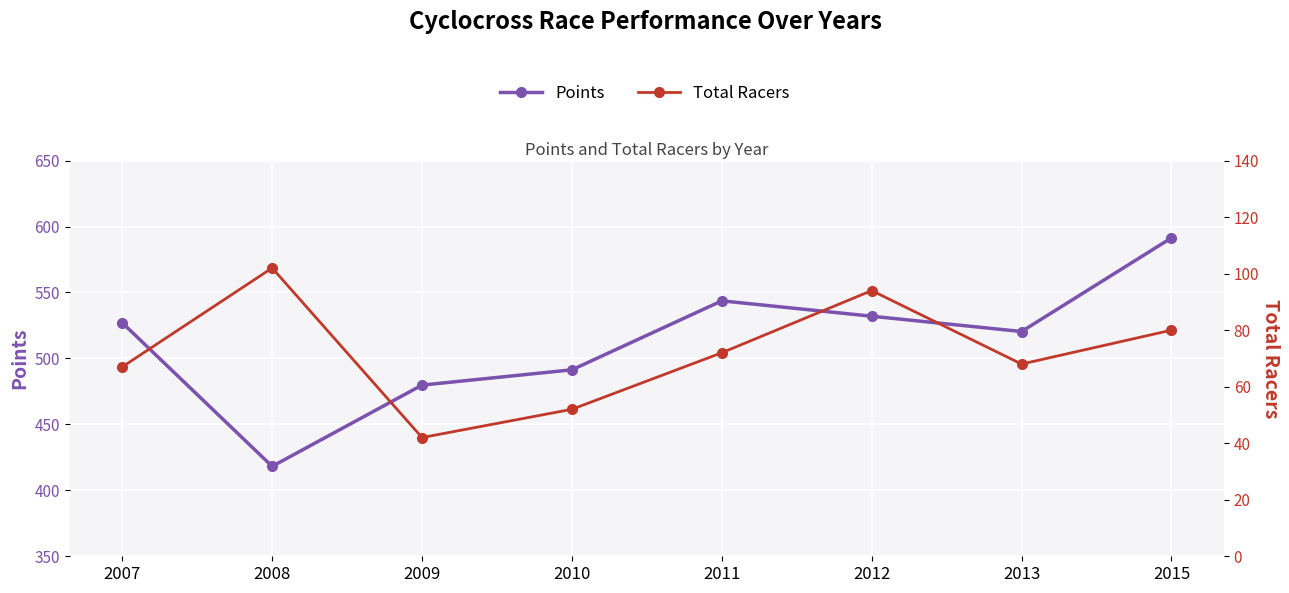

What is the difference between the maximum and minimum values in the Points series?

173.2